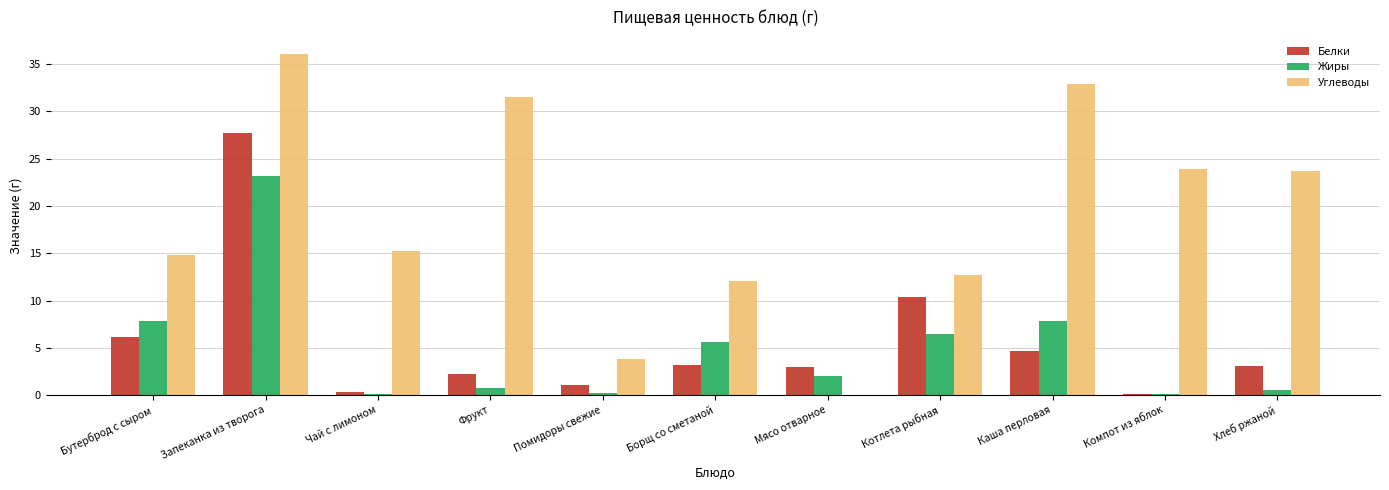

Is the value of Углеводы at Бутерброд с сыром greater than the value of Белки at Чай с лимоном?

Yes